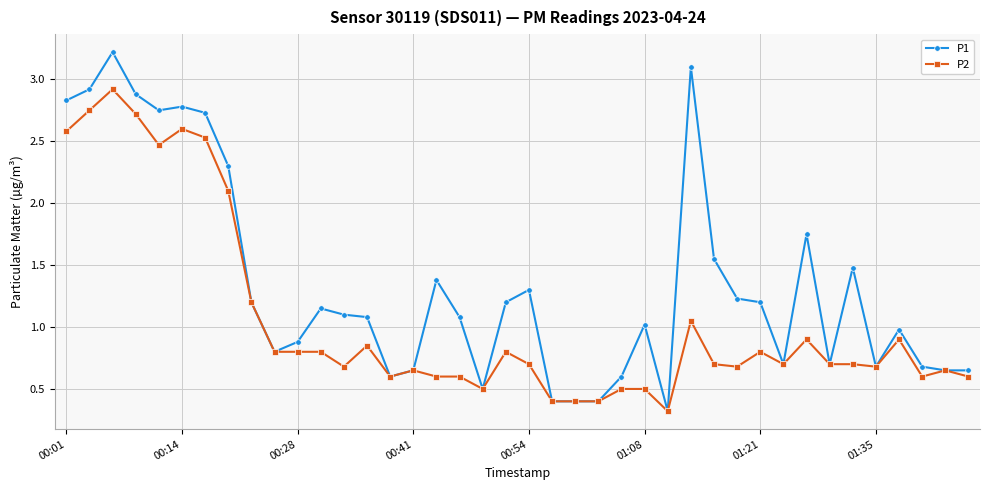

True or false: P1 has more than 2 interior local peaks.

True